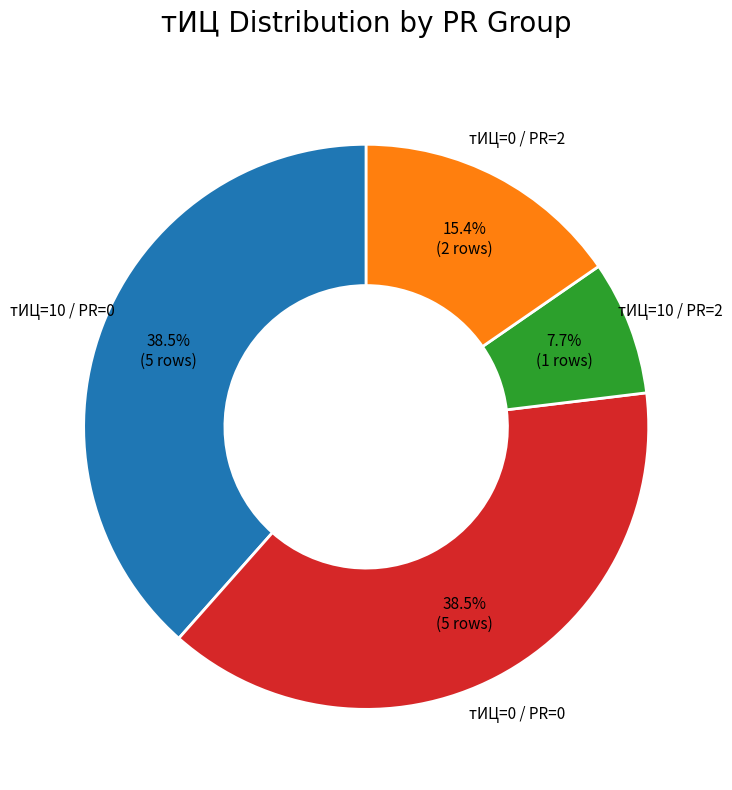

Is there a majority slice in this chart?

No